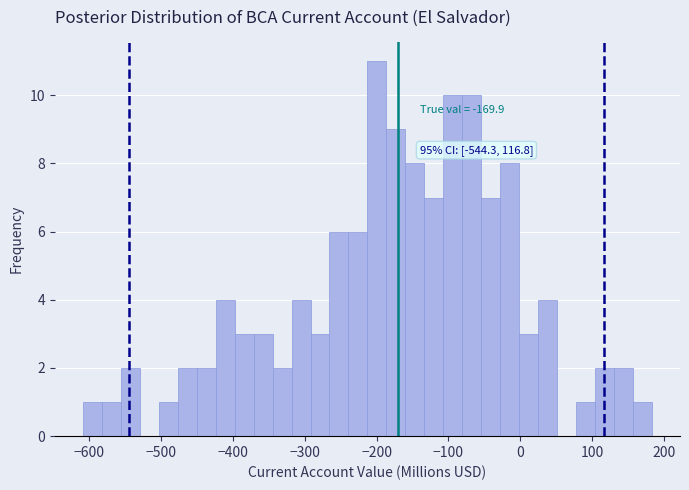

Around what value on the x-axis is the tallest bar? Give the approximate position of its centre, as read against the axis.

-200